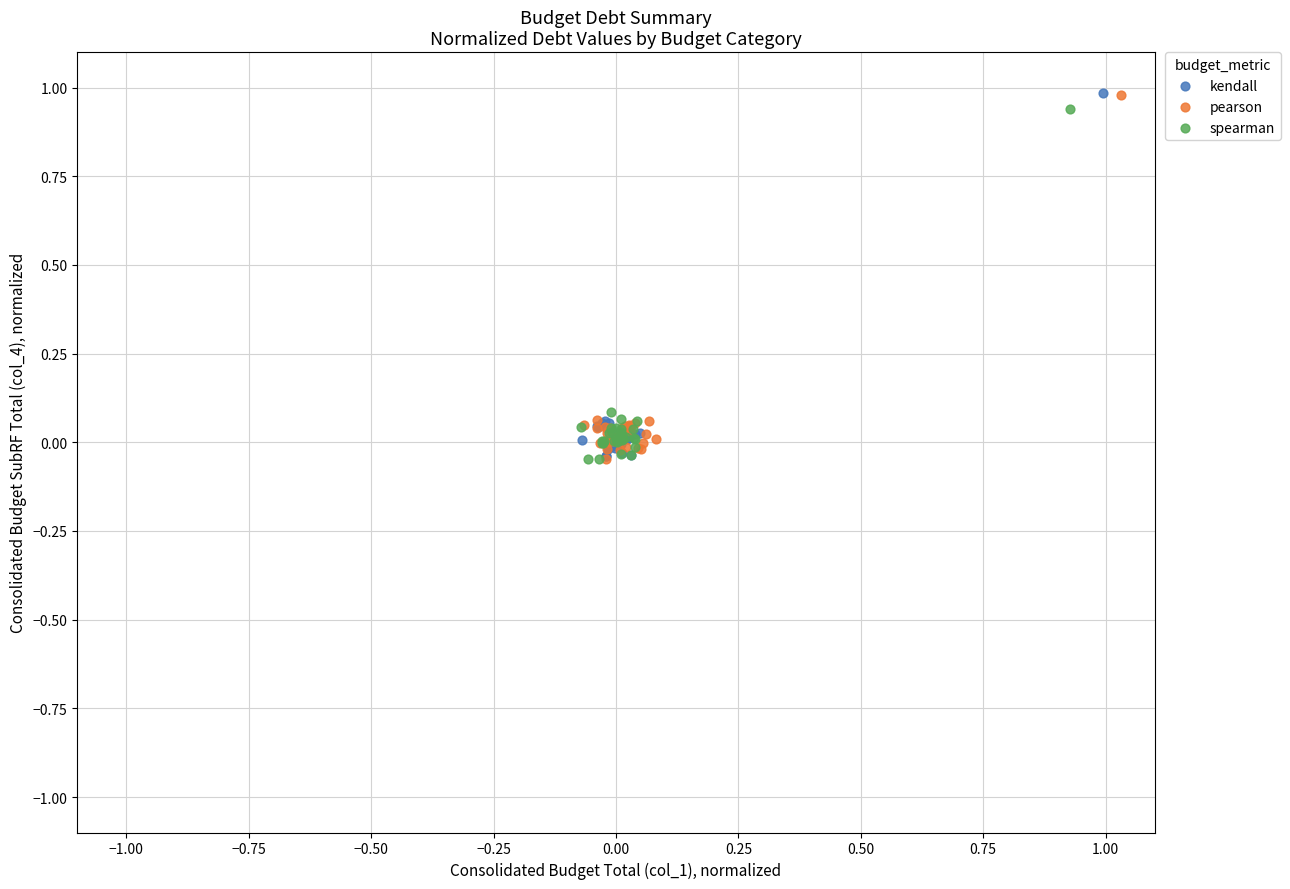

What are all the series names shown in the legend?

kendall, pearson, spearman